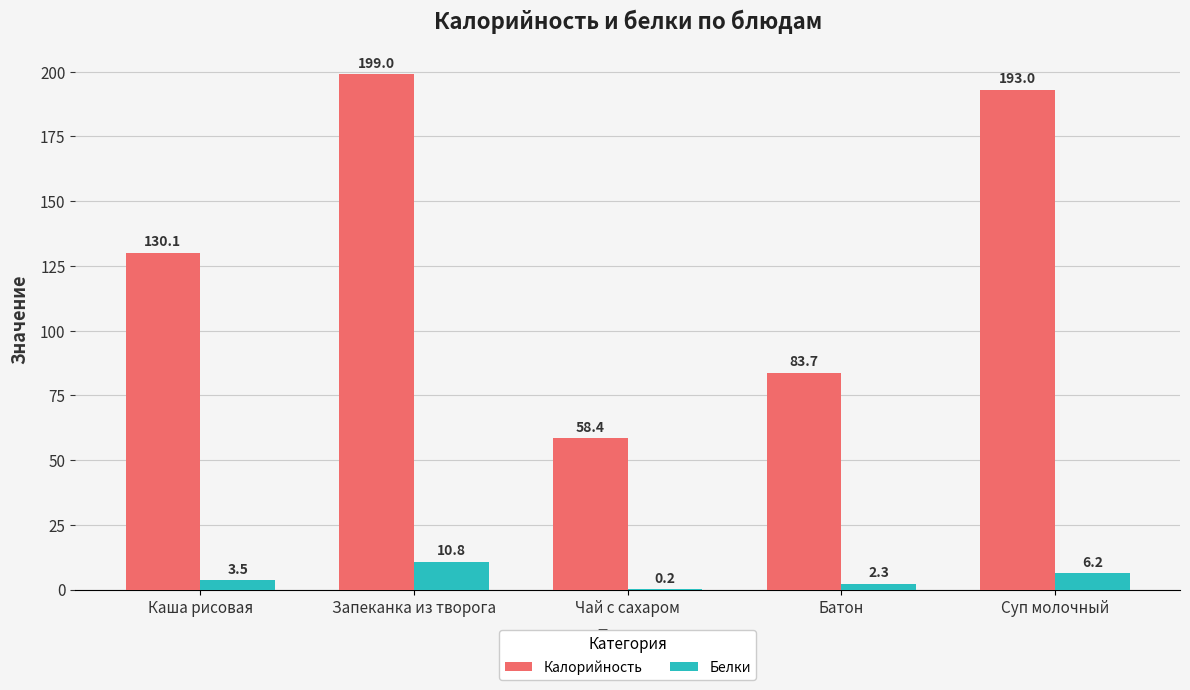

What is the greatest value displayed?

199.0